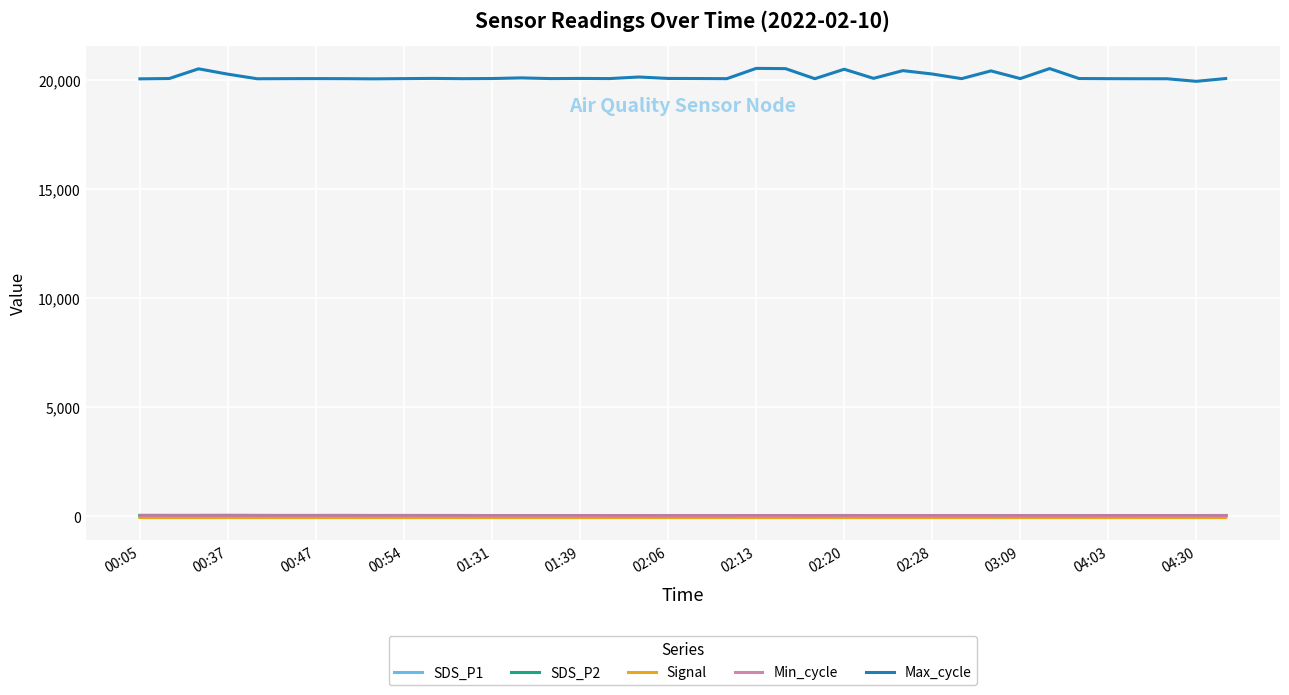

Which series has the widest spread of values?

Max_cycle